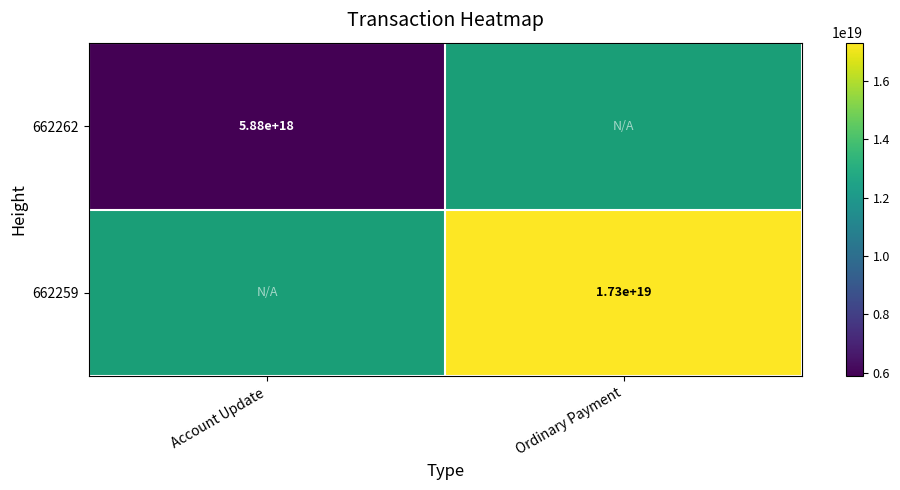

The value of 662262 at Account Update is 8280357358750734336. True or false?

False